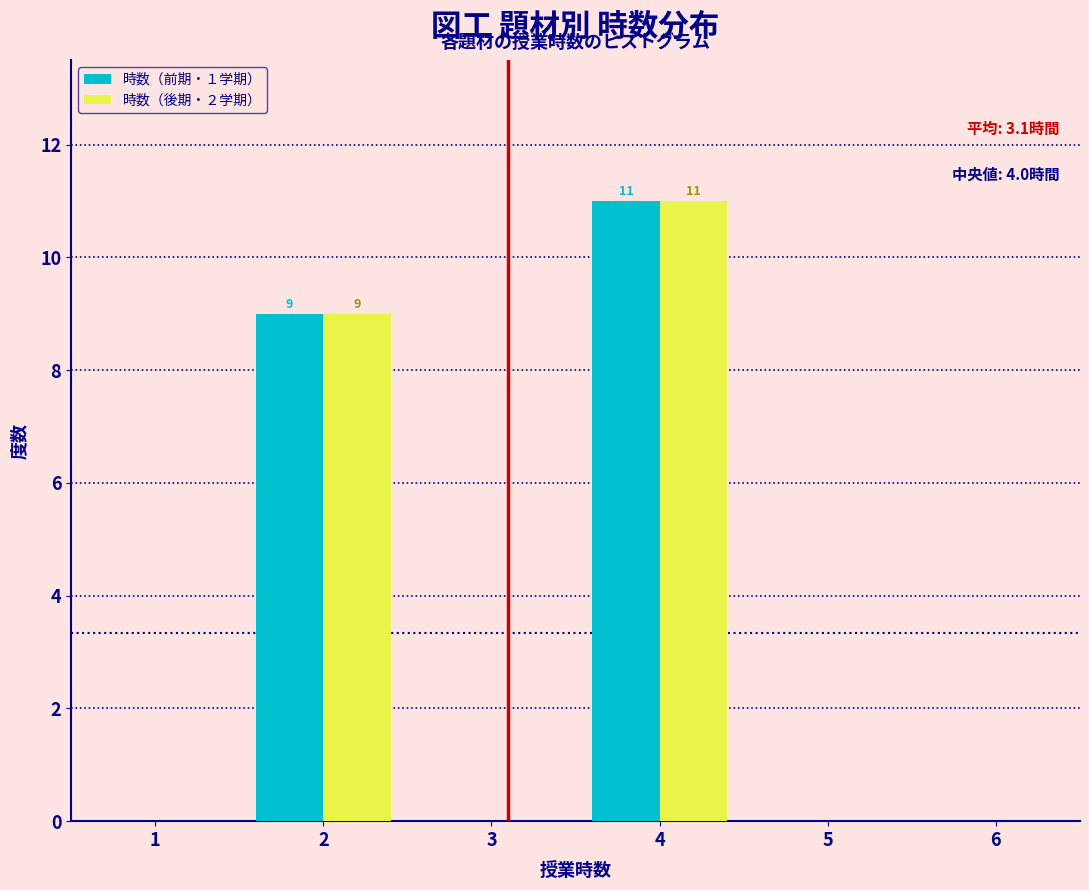

In the 時数（後期・２学期） series, which range on the x-axis has the tallest bar?

3.5 to 4.5